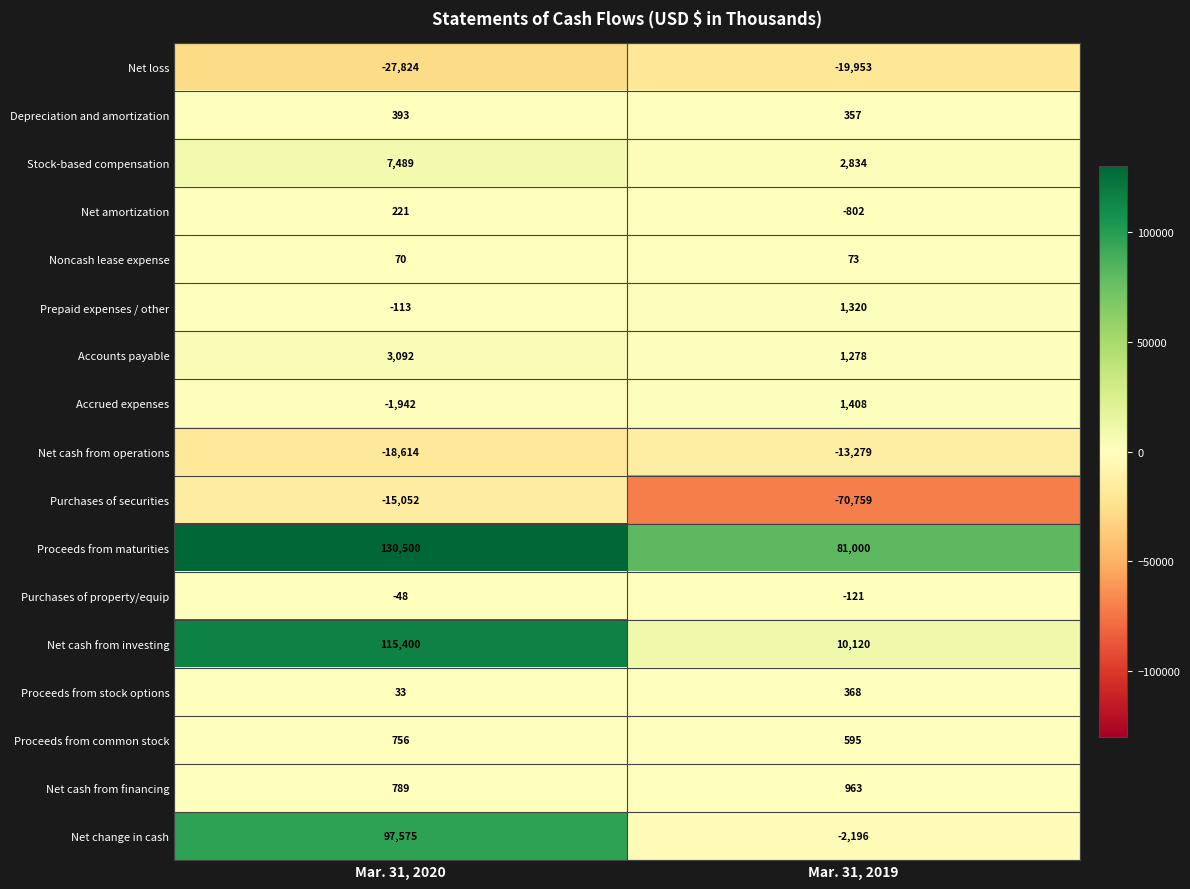

At Mar. 31, 2020, list the series in order from largest to smallest.

Proceeds from maturities, Net cash from investing, Net change in cash, Stock-based compensation, Accounts payable, Net cash from financing, Proceeds from common stock, Depreciation and amortization, Net amortization, Noncash lease expense, Proceeds from stock options, Purchases of property/equip, Prepaid expenses / other, Accrued expenses, Purchases of securities, Net cash from operations, Net loss